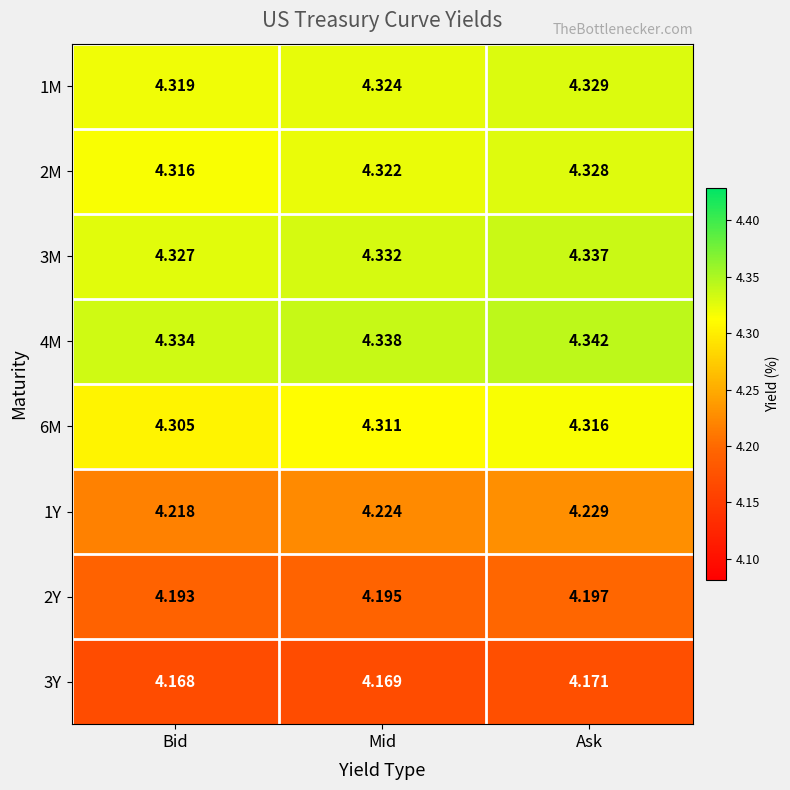

What is the spread (max minus min) of values at Mid?

0.2